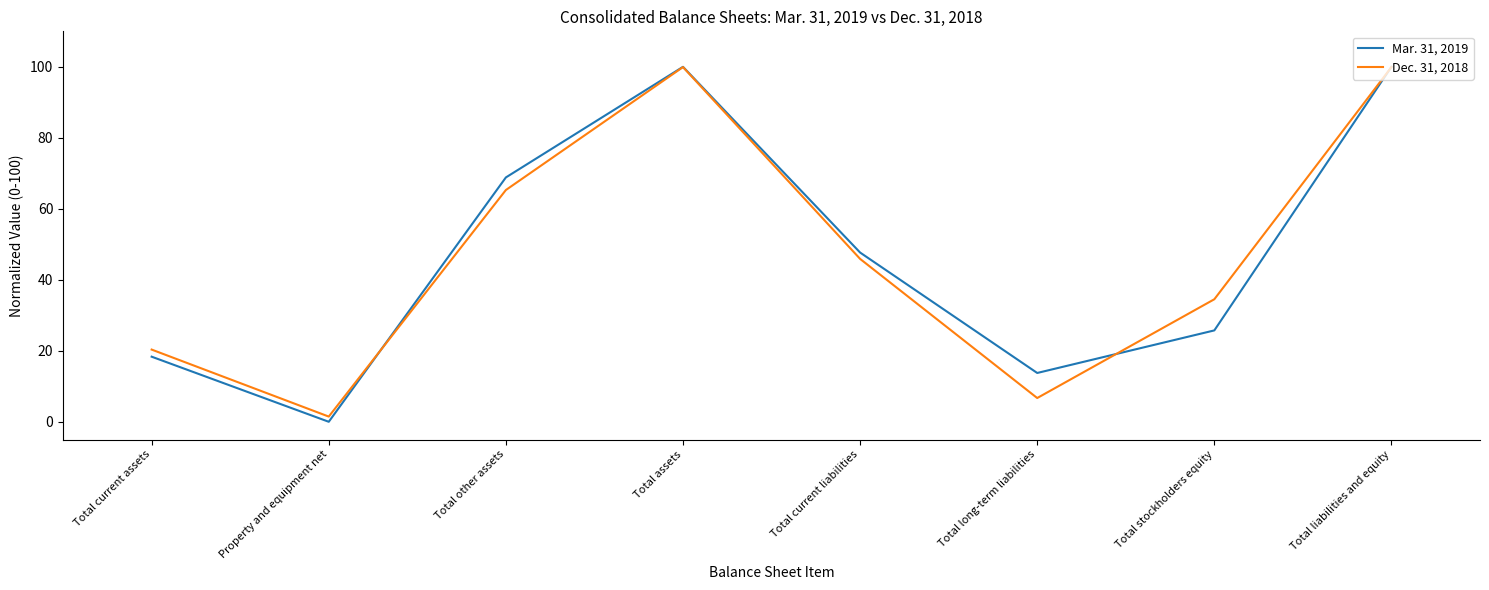

What is the total value across all series at Total current liabilities?

93.6